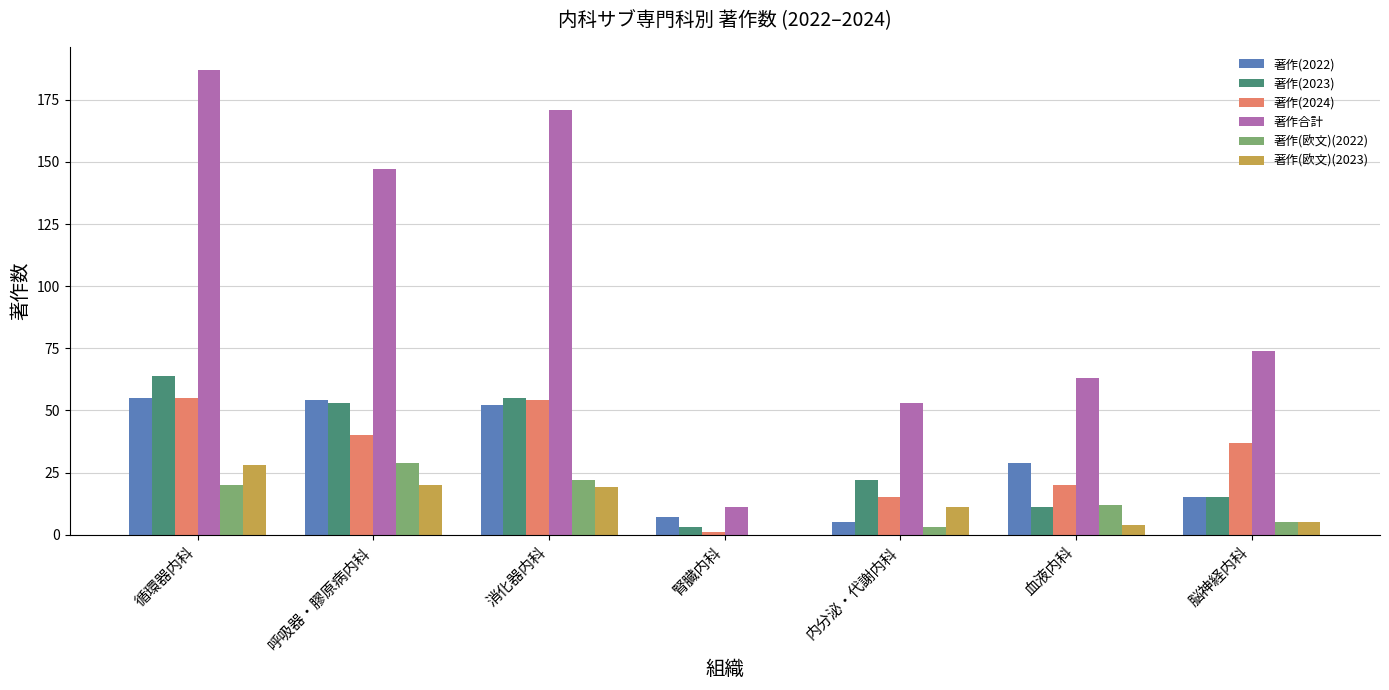

At which label is 著作(2023) closest to 33?

内分泌・代謝内科